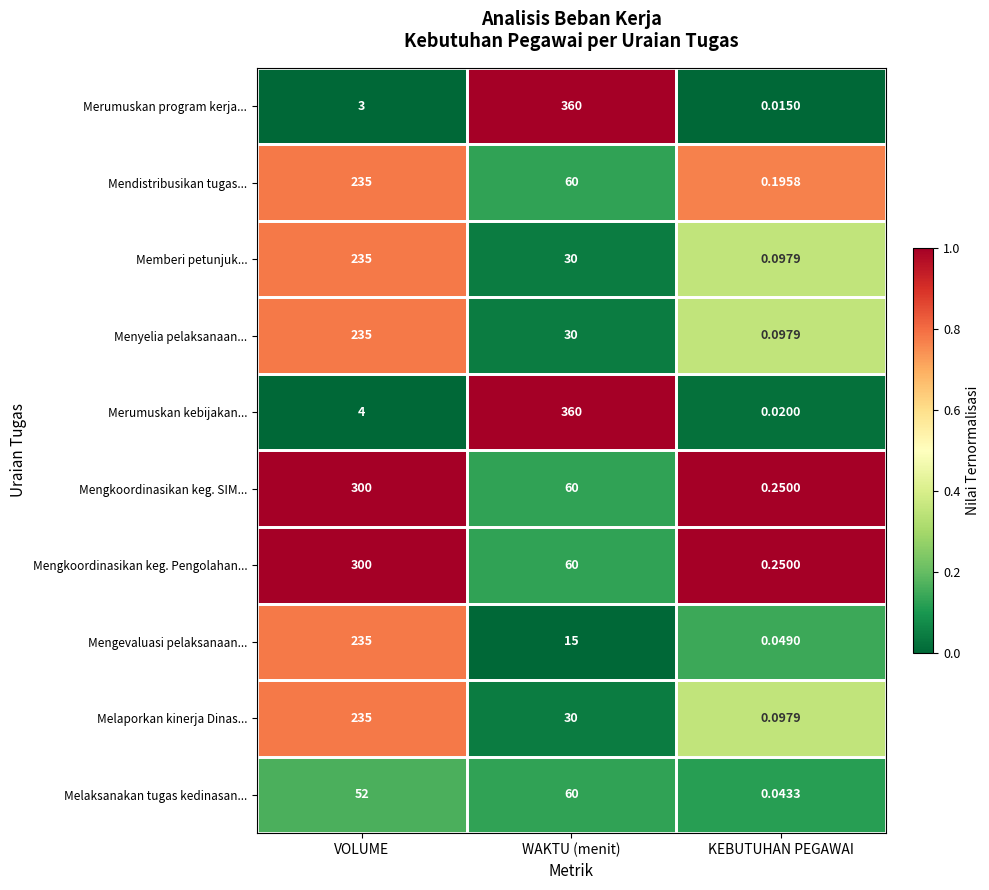

Where is Mendistribusikan tugas... nearest to the value 117?

WAKTU (menit)